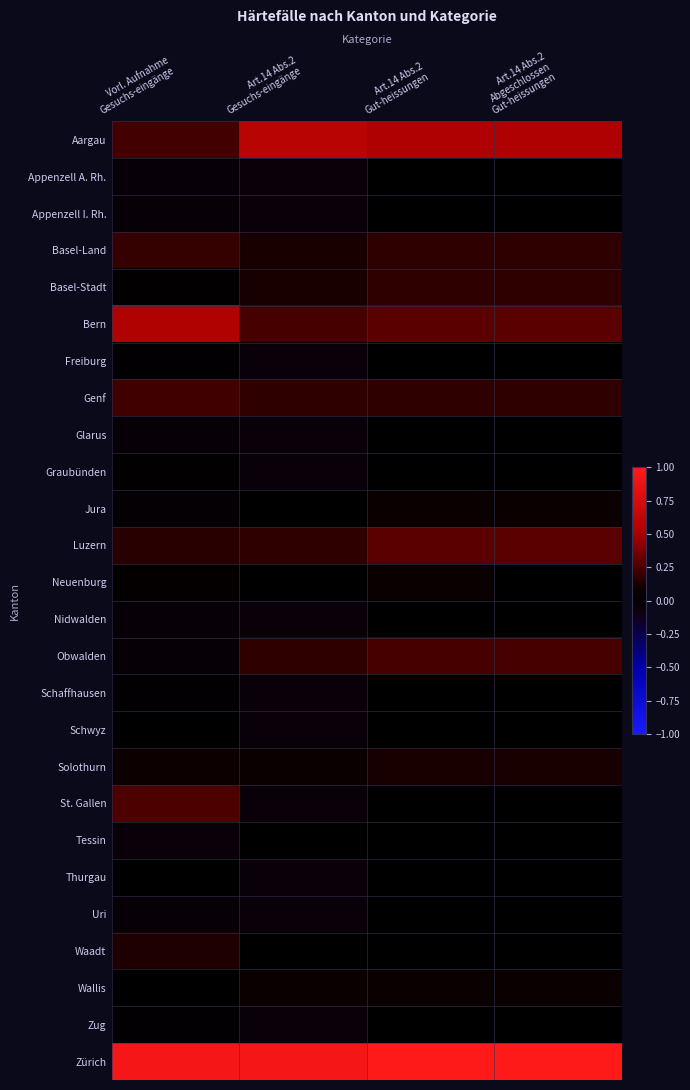

Reading right to left, list all the values displayed in this chart.

Aargau: Art.14 Abs.2
Abgeschlossen
Gut-heissungen=0.5	Art.14 Abs.2
Gut-heissungen=0.5	Art.14 Abs.2
Gesuchs-eingänge=0.6	Vorl. Aufnahme
Gesuchs-eingänge=0.2
Appenzell A. Rh.: Art.14 Abs.2
Abgeschlossen
Gut-heissungen=0.0	Art.14 Abs.2
Gut-heissungen=0.0	Art.14 Abs.2
Gesuchs-eingänge=-0.1	Vorl. Aufnahme
Gesuchs-eingänge=-0.1
Appenzell I. Rh.: Art.14 Abs.2
Abgeschlossen
Gut-heissungen=0.0	Art.14 Abs.2
Gut-heissungen=0.0	Art.14 Abs.2
Gesuchs-eingänge=-0.1	Vorl. Aufnahme
Gesuchs-eingänge=-0.0
Basel-Land: Art.14 Abs.2
Abgeschlossen
Gut-heissungen=0.2	Art.14 Abs.2
Gut-heissungen=0.2	Art.14 Abs.2
Gesuchs-eingänge=0.1	Vorl. Aufnahme
Gesuchs-eingänge=0.2
Basel-Stadt: Art.14 Abs.2
Abgeschlossen
Gut-heissungen=0.2	Art.14 Abs.2
Gut-heissungen=0.2	Art.14 Abs.2
Gesuchs-eingänge=0.1	Vorl. Aufnahme
Gesuchs-eingänge=0.0
Bern: Art.14 Abs.2
Abgeschlossen
Gut-heissungen=0.3	Art.14 Abs.2
Gut-heissungen=0.3	Art.14 Abs.2
Gesuchs-eingänge=0.2	Vorl. Aufnahme
Gesuchs-eingänge=0.5
Freiburg: Art.14 Abs.2
Abgeschlossen
Gut-heissungen=0.0	Art.14 Abs.2
Gut-heissungen=0.0	Art.14 Abs.2
Gesuchs-eingänge=-0.1	Vorl. Aufnahme
Gesuchs-eingänge=-0.0
Genf: Art.14 Abs.2
Abgeschlossen
Gut-heissungen=0.2	Art.14 Abs.2
Gut-heissungen=0.2	Art.14 Abs.2
Gesuchs-eingänge=0.2	Vorl. Aufnahme
Gesuchs-eingänge=0.2
Glarus: Art.14 Abs.2
Abgeschlossen
Gut-heissungen=0.0	Art.14 Abs.2
Gut-heissungen=0.0	Art.14 Abs.2
Gesuchs-eingänge=-0.1	Vorl. Aufnahme
Gesuchs-eingänge=-0.0
Graubünden: Art.14 Abs.2
Abgeschlossen
Gut-heissungen=0.0	Art.14 Abs.2
Gut-heissungen=0.0	Art.14 Abs.2
Gesuchs-eingänge=-0.1	Vorl. Aufnahme
Gesuchs-eingänge=0.0
Jura: Art.14 Abs.2
Abgeschlossen
Gut-heissungen=0.1	Art.14 Abs.2
Gut-heissungen=0.1	Art.14 Abs.2
Gesuchs-eingänge=0.0	Vorl. Aufnahme
Gesuchs-eingänge=-0.0
Luzern: Art.14 Abs.2
Abgeschlossen
Gut-heissungen=0.3	Art.14 Abs.2
Gut-heissungen=0.3	Art.14 Abs.2
Gesuchs-eingänge=0.2	Vorl. Aufnahme
Gesuchs-eingänge=0.2
Neuenburg: Art.14 Abs.2
Abgeschlossen
Gut-heissungen=0.0	Art.14 Abs.2
Gut-heissungen=0.1	Art.14 Abs.2
Gesuchs-eingänge=0.0	Vorl. Aufnahme
Gesuchs-eingänge=0.0
Nidwalden: Art.14 Abs.2
Abgeschlossen
Gut-heissungen=0.0	Art.14 Abs.2
Gut-heissungen=0.0	Art.14 Abs.2
Gesuchs-eingänge=-0.1	Vorl. Aufnahme
Gesuchs-eingänge=-0.0
Obwalden: Art.14 Abs.2
Abgeschlossen
Gut-heissungen=0.2	Art.14 Abs.2
Gut-heissungen=0.2	Art.14 Abs.2
Gesuchs-eingänge=0.2	Vorl. Aufnahme
Gesuchs-eingänge=-0.0
Schaffhausen: Art.14 Abs.2
Abgeschlossen
Gut-heissungen=0.0	Art.14 Abs.2
Gut-heissungen=0.0	Art.14 Abs.2
Gesuchs-eingänge=-0.1	Vorl. Aufnahme
Gesuchs-eingänge=-0.0
Schwyz: Art.14 Abs.2
Abgeschlossen
Gut-heissungen=0.0	Art.14 Abs.2
Gut-heissungen=0.0	Art.14 Abs.2
Gesuchs-eingänge=-0.1	Vorl. Aufnahme
Gesuchs-eingänge=-0.0
Solothurn: Art.14 Abs.2
Abgeschlossen
Gut-heissungen=0.1	Art.14 Abs.2
Gut-heissungen=0.1	Art.14 Abs.2
Gesuchs-eingänge=0.1	Vorl. Aufnahme
Gesuchs-eingänge=0.1
St. Gallen: Art.14 Abs.2
Abgeschlossen
Gut-heissungen=0.0	Art.14 Abs.2
Gut-heissungen=0.0	Art.14 Abs.2
Gesuchs-eingänge=-0.1	Vorl. Aufnahme
Gesuchs-eingänge=0.2
Tessin: Art.14 Abs.2
Abgeschlossen
Gut-heissungen=0.0	Art.14 Abs.2
Gut-heissungen=0.0	Art.14 Abs.2
Gesuchs-eingänge=0.0	Vorl. Aufnahme
Gesuchs-eingänge=-0.1
Thurgau: Art.14 Abs.2
Abgeschlossen
Gut-heissungen=0.0	Art.14 Abs.2
Gut-heissungen=0.0	Art.14 Abs.2
Gesuchs-eingänge=-0.1	Vorl. Aufnahme
Gesuchs-eingänge=0.0
Uri: Art.14 Abs.2
Abgeschlossen
Gut-heissungen=0.0	Art.14 Abs.2
Gut-heissungen=0.0	Art.14 Abs.2
Gesuchs-eingänge=-0.1	Vorl. Aufnahme
Gesuchs-eingänge=-0.0
Waadt: Art.14 Abs.2
Abgeschlossen
Gut-heissungen=0.0	Art.14 Abs.2
Gut-heissungen=0.0	Art.14 Abs.2
Gesuchs-eingänge=0.0	Vorl. Aufnahme
Gesuchs-eingänge=0.1
Wallis: Art.14 Abs.2
Abgeschlossen
Gut-heissungen=0.1	Art.14 Abs.2
Gut-heissungen=0.1	Art.14 Abs.2
Gesuchs-eingänge=0.1	Vorl. Aufnahme
Gesuchs-eingänge=0.0
Zug: Art.14 Abs.2
Abgeschlossen
Gut-heissungen=0.0	Art.14 Abs.2
Gut-heissungen=0.0	Art.14 Abs.2
Gesuchs-eingänge=-0.1	Vorl. Aufnahme
Gesuchs-eingänge=-0.0
Zürich: Art.14 Abs.2
Abgeschlossen
Gut-heissungen=1.0	Art.14 Abs.2
Gut-heissungen=1.0	Art.14 Abs.2
Gesuchs-eingänge=0.9	Vorl. Aufnahme
Gesuchs-eingänge=0.9